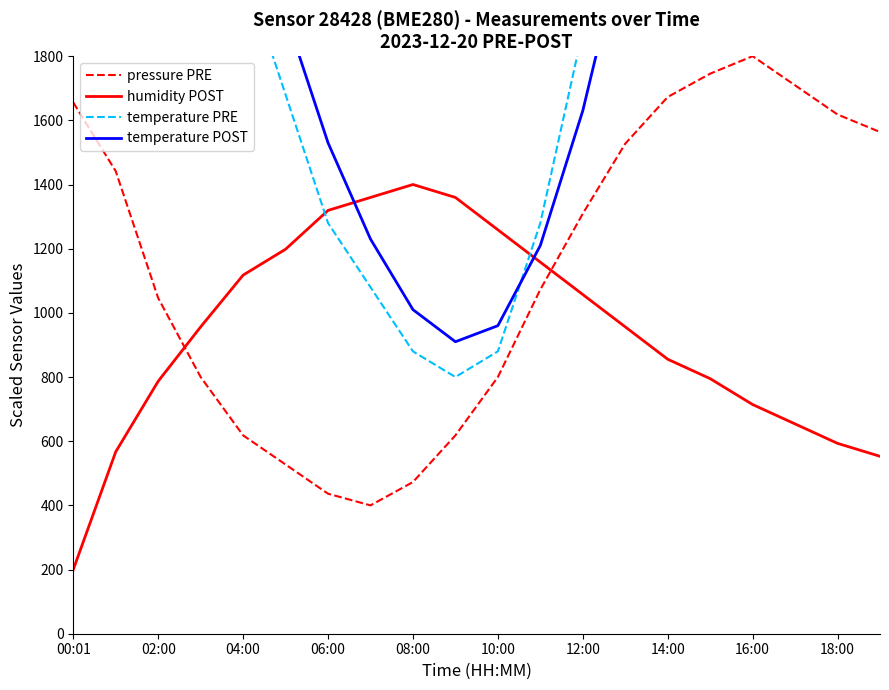

After their last crossing, which series has the higher values: humidity POST or temperature POST?

temperature POST